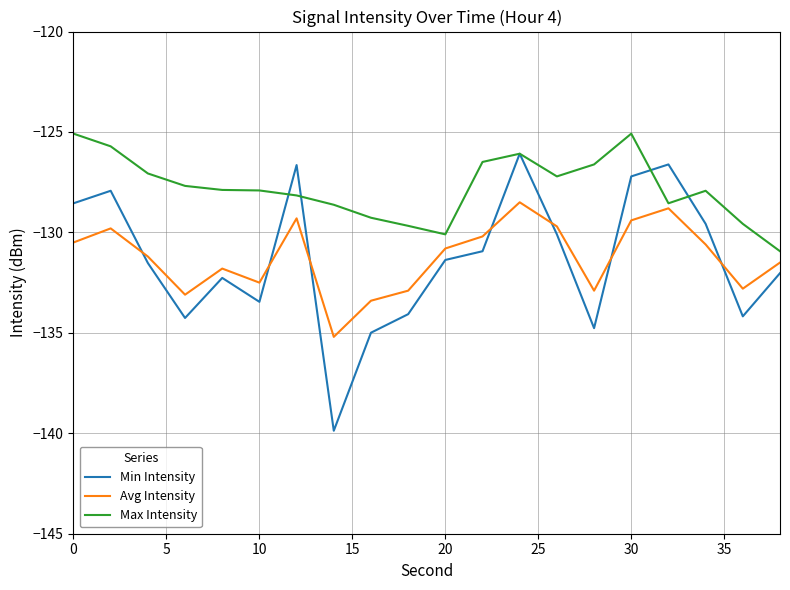

Which series has the widest spread of values?

Min Intensity